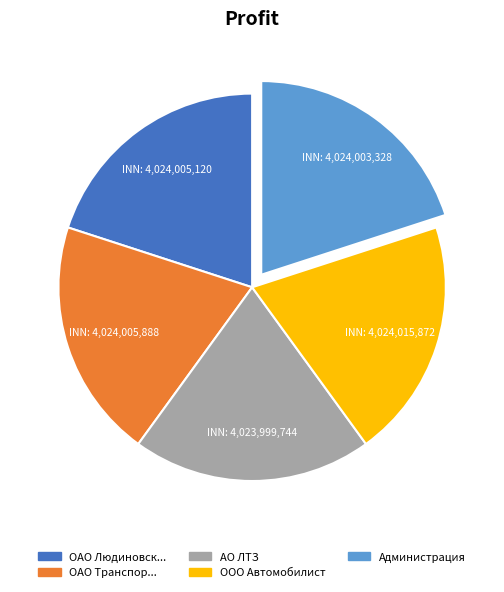

The ОАО Людиновск... slice represents 20% of the pie. True or false?

True